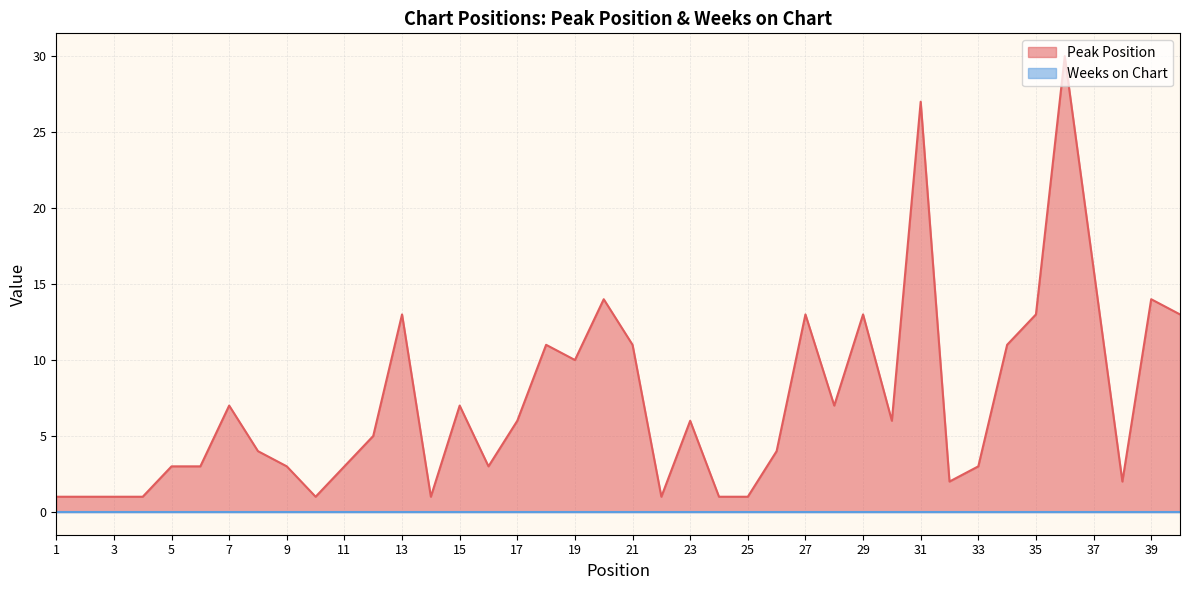

At which category does the chart reach its minimum across all series?

1